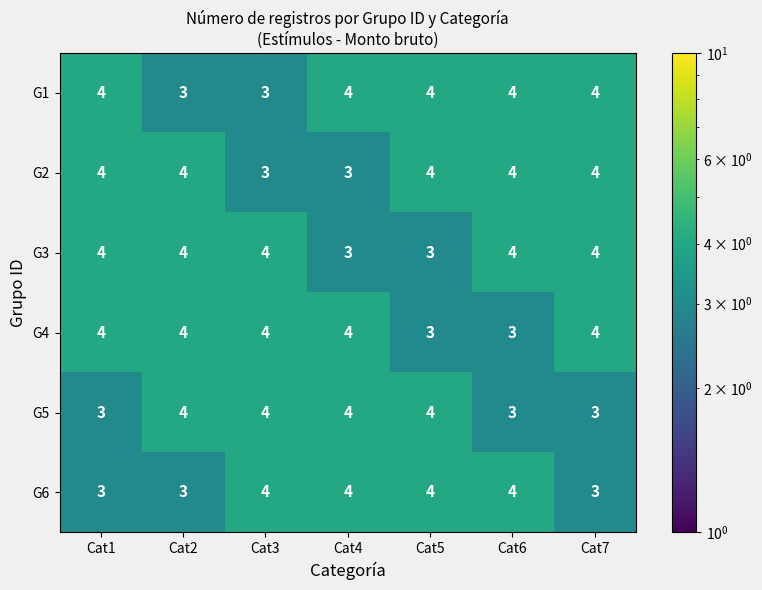

What is the sum of the G2 values at Cat1 and Cat6?

8